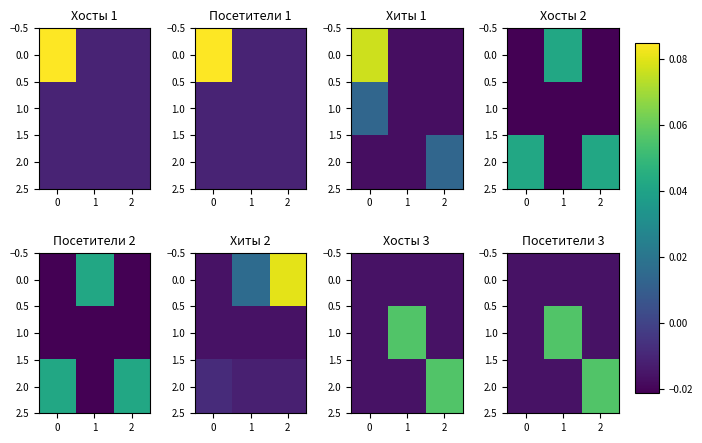

How many series are shown in this chart?

3